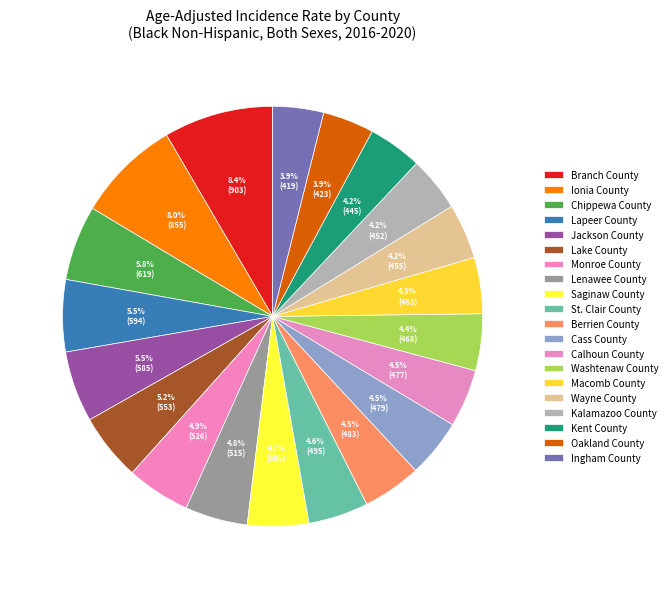

How many slices are in this pie chart?

20